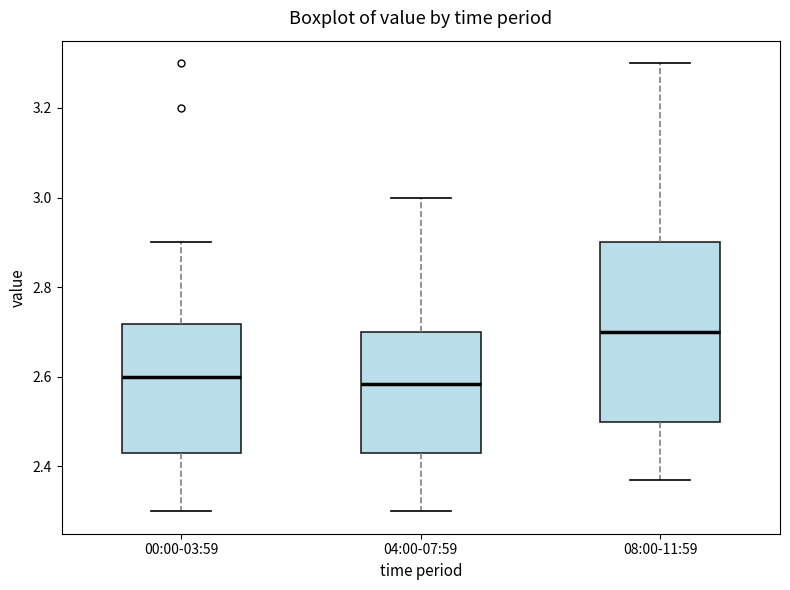

Which box's median line is the highest?

08:00-11:59